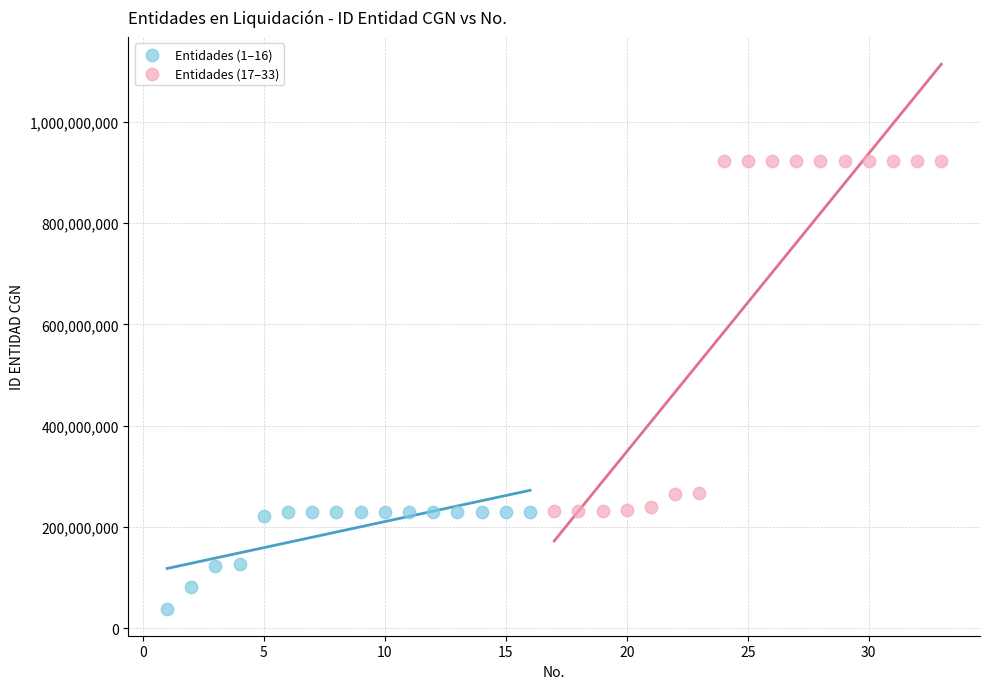

Which series reaches the minimum Y coordinate?

Entidades (1–16)